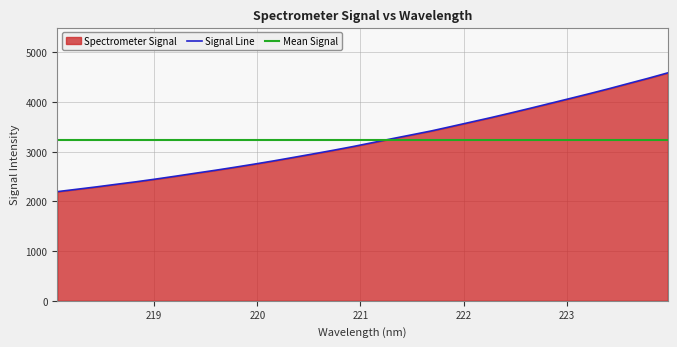

The chart shows a value of 2293.4 at 218.442. True or false?

True